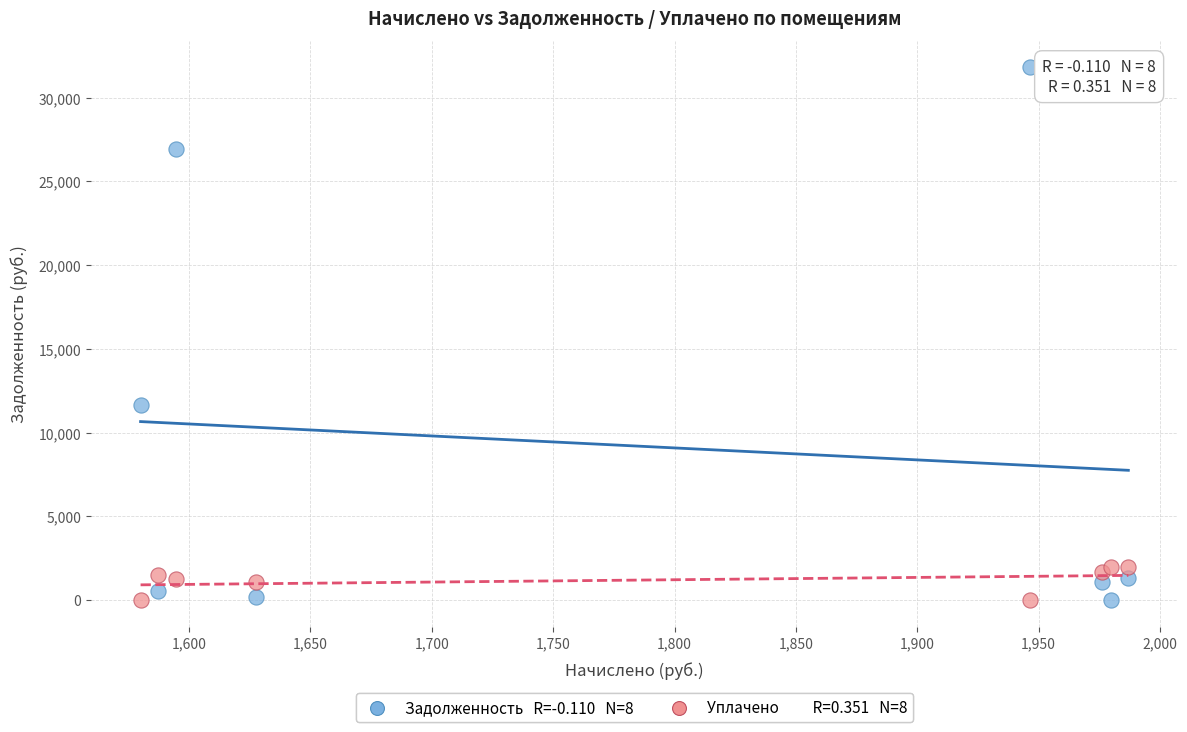

Across all series, what Y value is closest to 15902?

11659.7